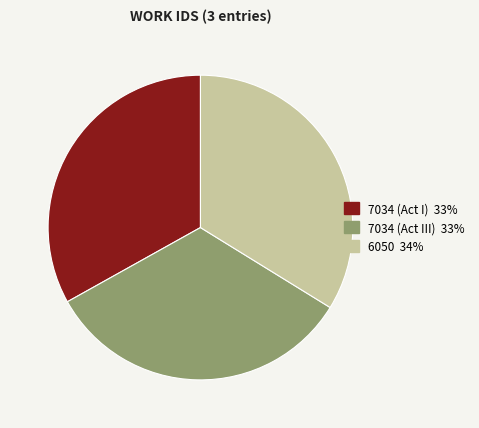

Does 6050 represent more than half of the total?

No